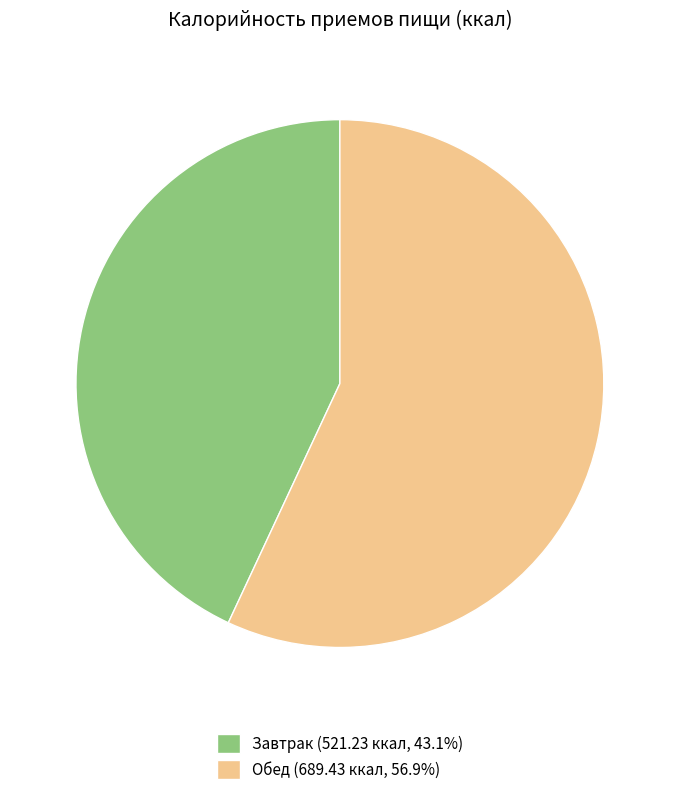

True or false: Обед accounts for 42% of the total.

False